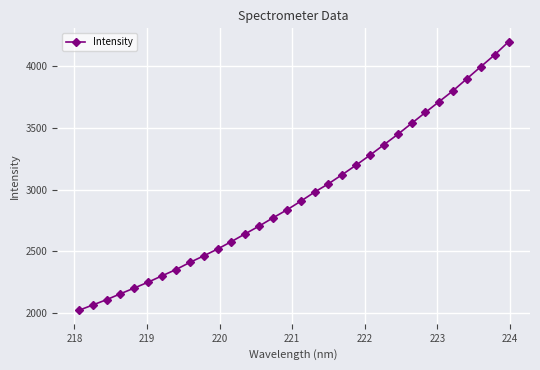

Is this an area chart (filled region under the line)?

No